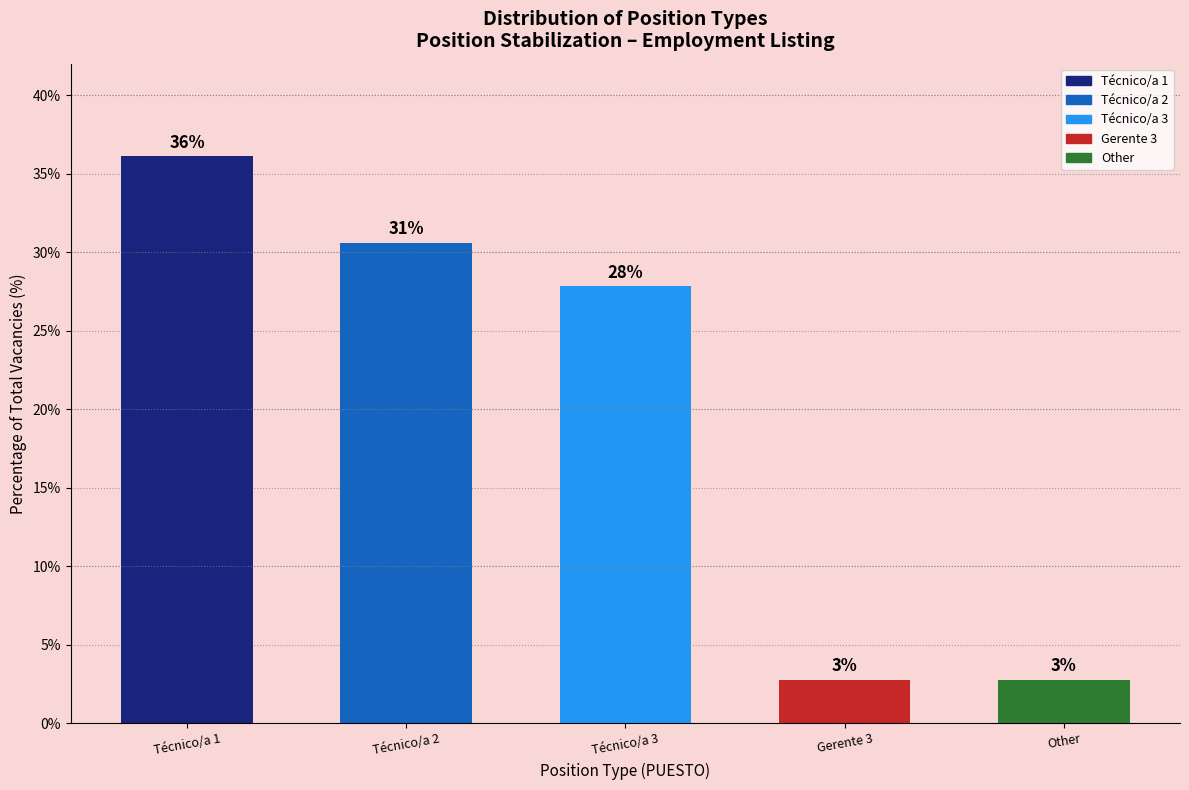

How many bars are there in total?

5